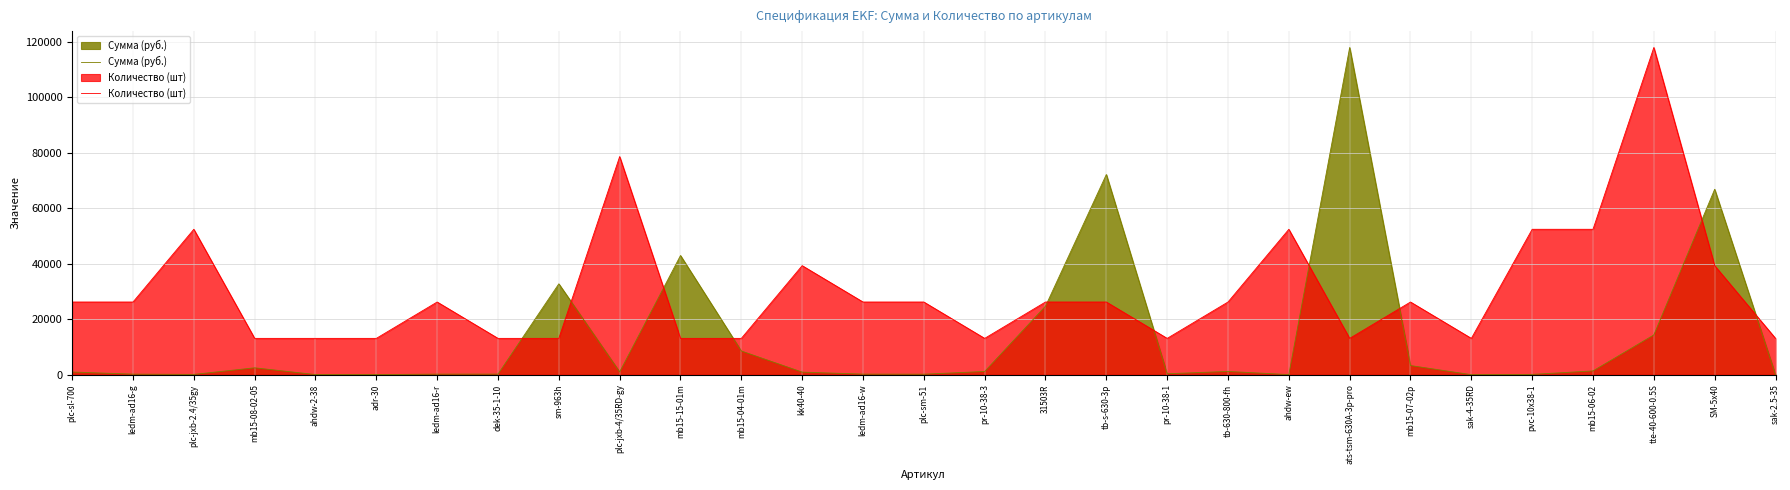

The value of Сумма (руб.) at ledm-ad16-r is 349.4. True or false?

False